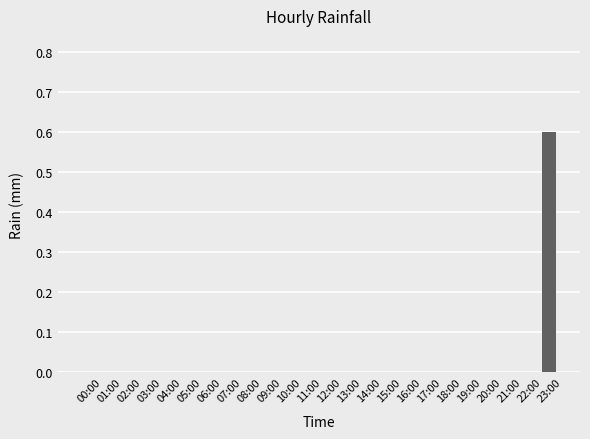

What is the greatest value displayed?

0.6